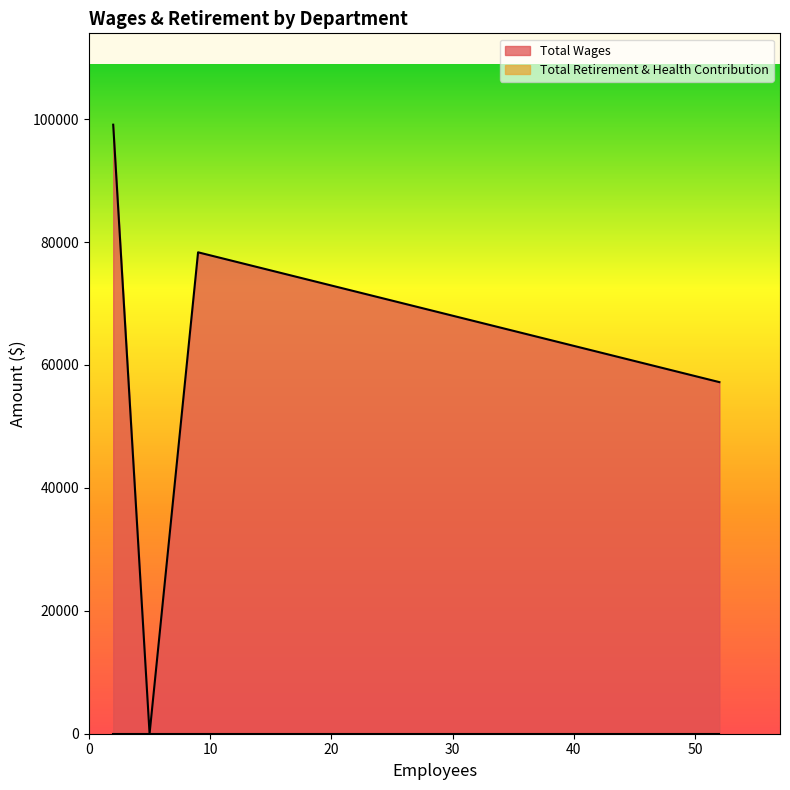

Which series has the largest range (max minus min)?

Total Wages